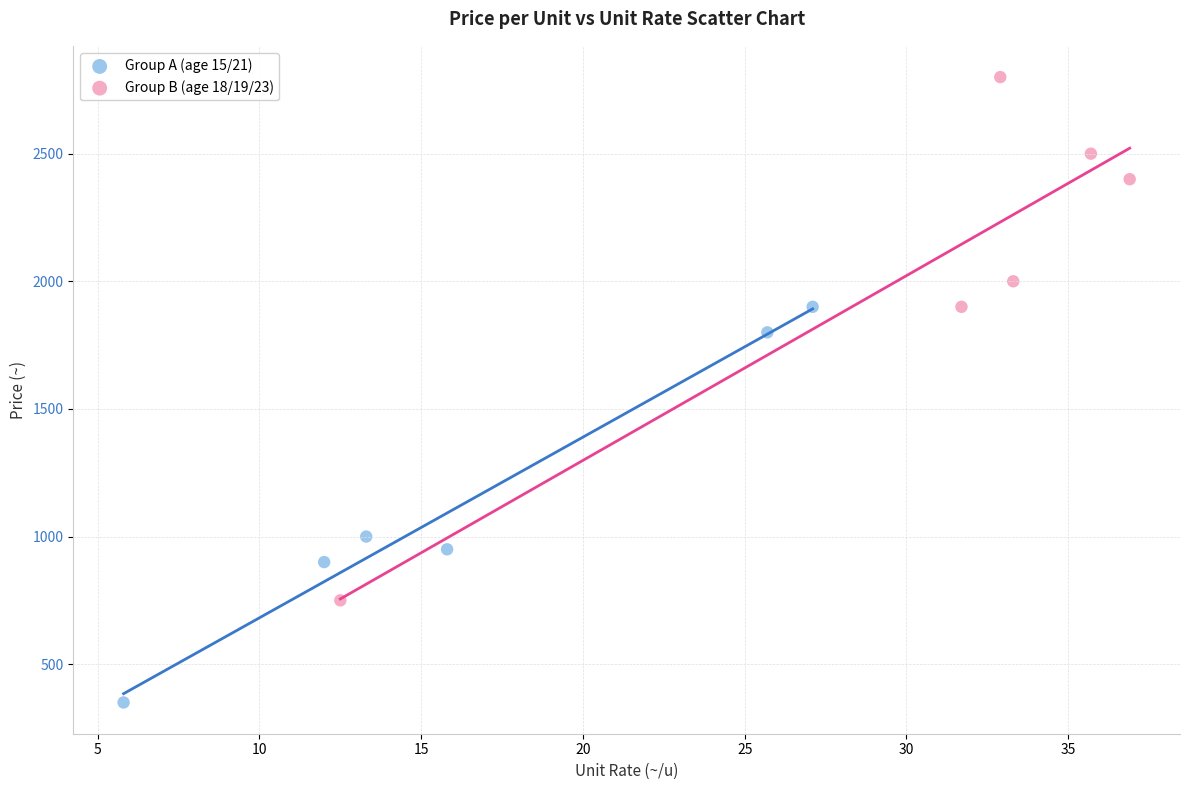

Which series has the largest Y range (max minus min)?

Group B (age 18/19/23)